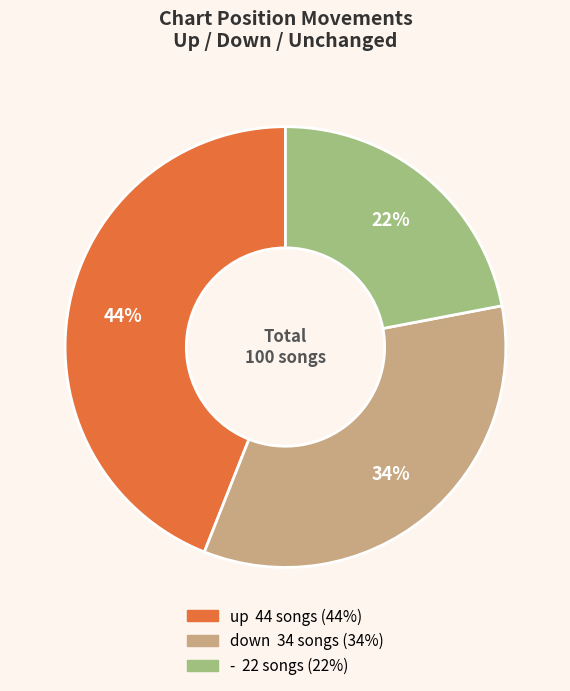

Combined, do down and - account for over 50%?

Yes